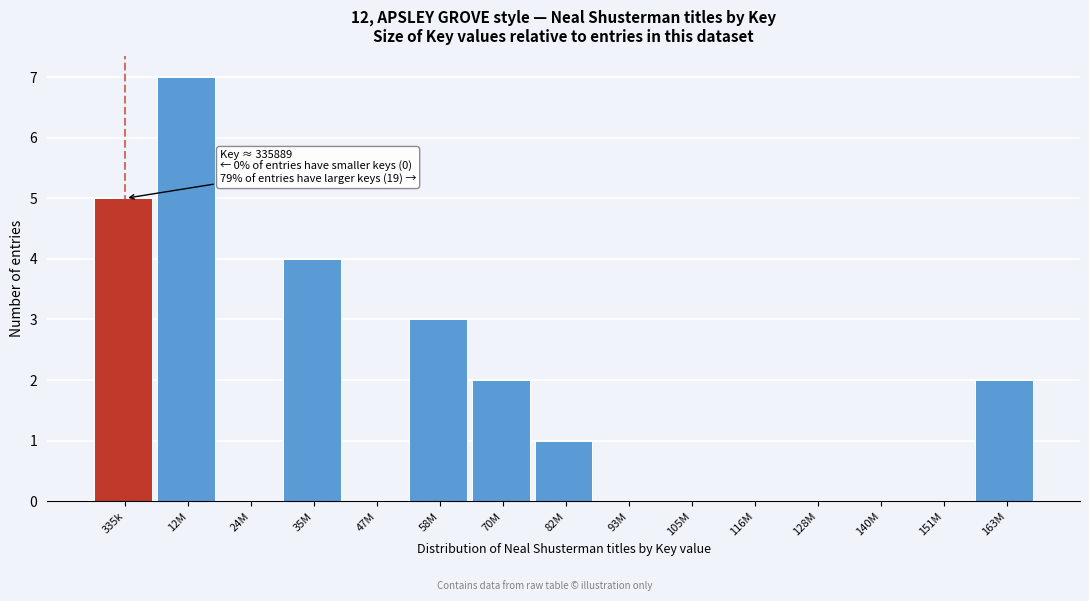

Reading right to left, what are all the values shown in this chart?

163M=2	151M=0	140M=0	128M=0	116M=0	105M=0	93M=0	82M=1	70M=2	58M=3	47M=0	35M=4	24M=0	12M=7	335k=5